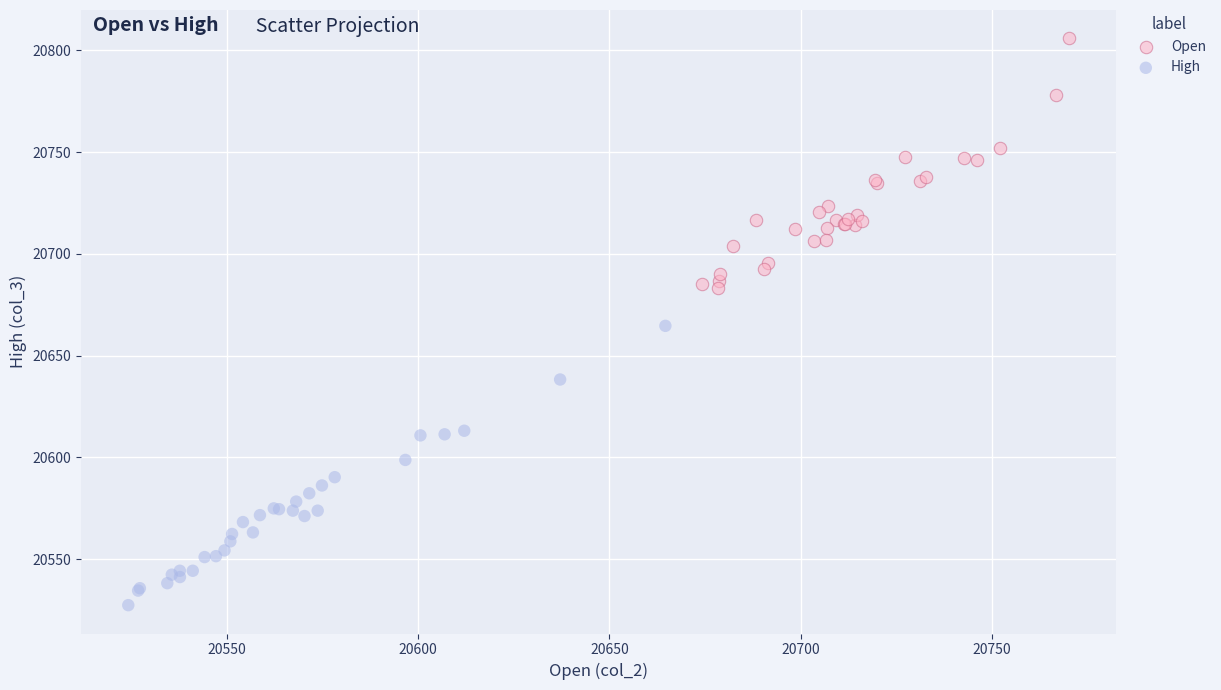

Which series has the widest spread of Y values?

High